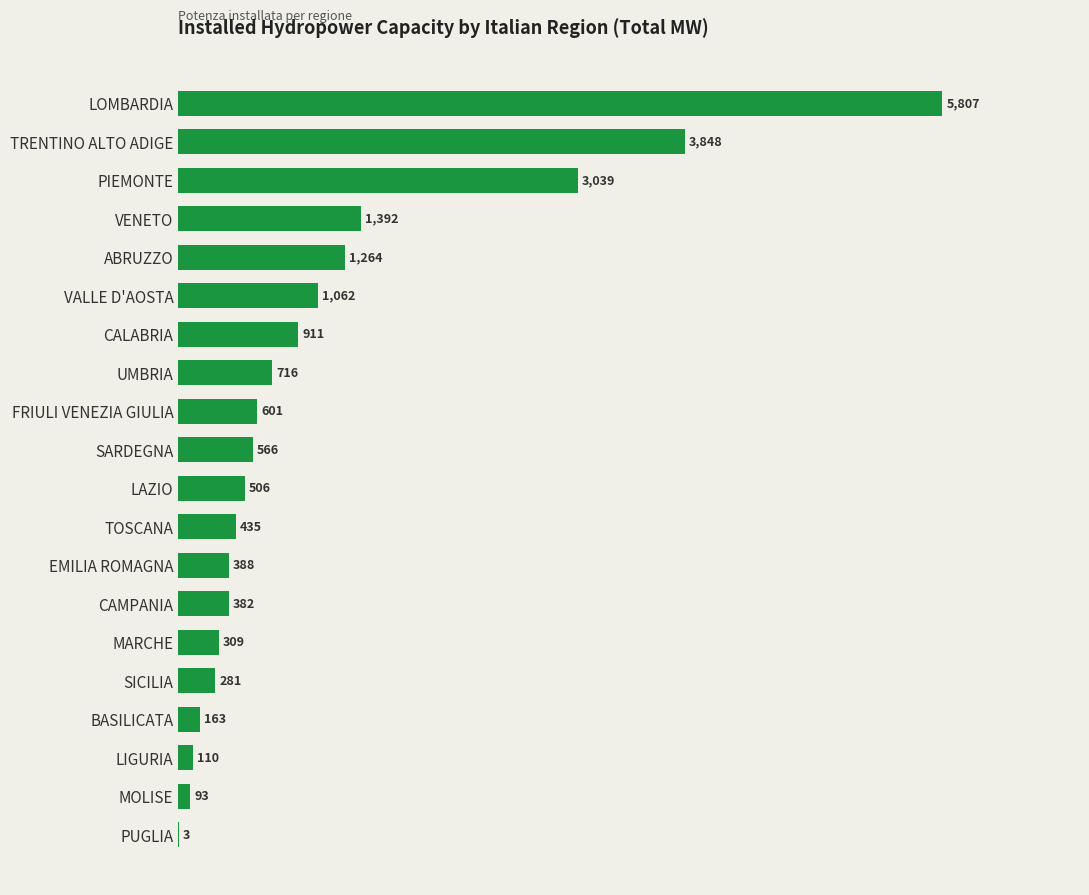

Which category has the highest value across all series?

LOMBARDIA